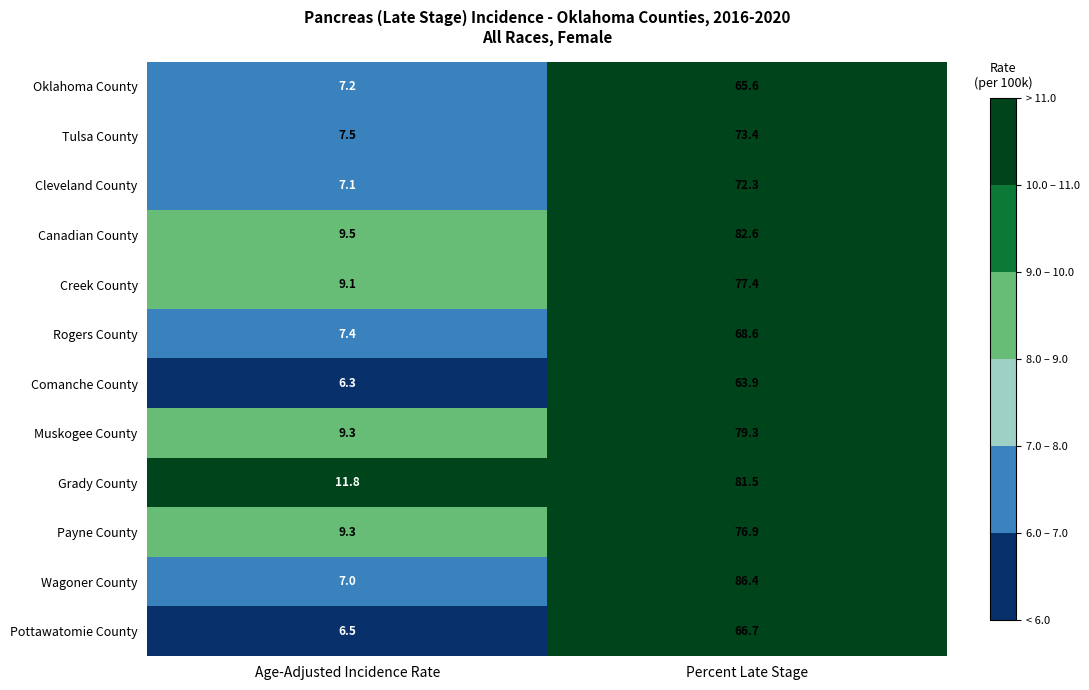

What value does the Payne County series have at Percent Late Stage?

76.9